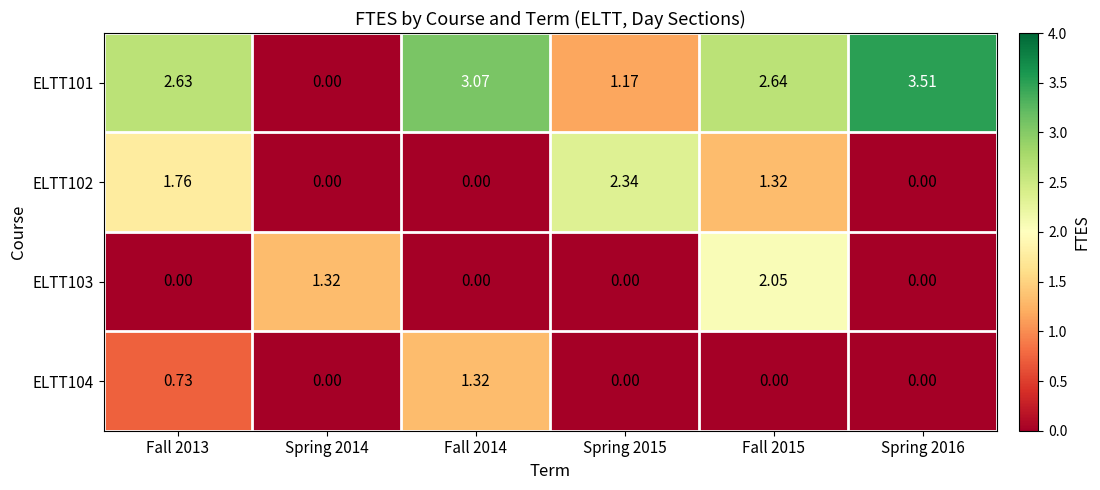

How many series are shown in this chart?

4